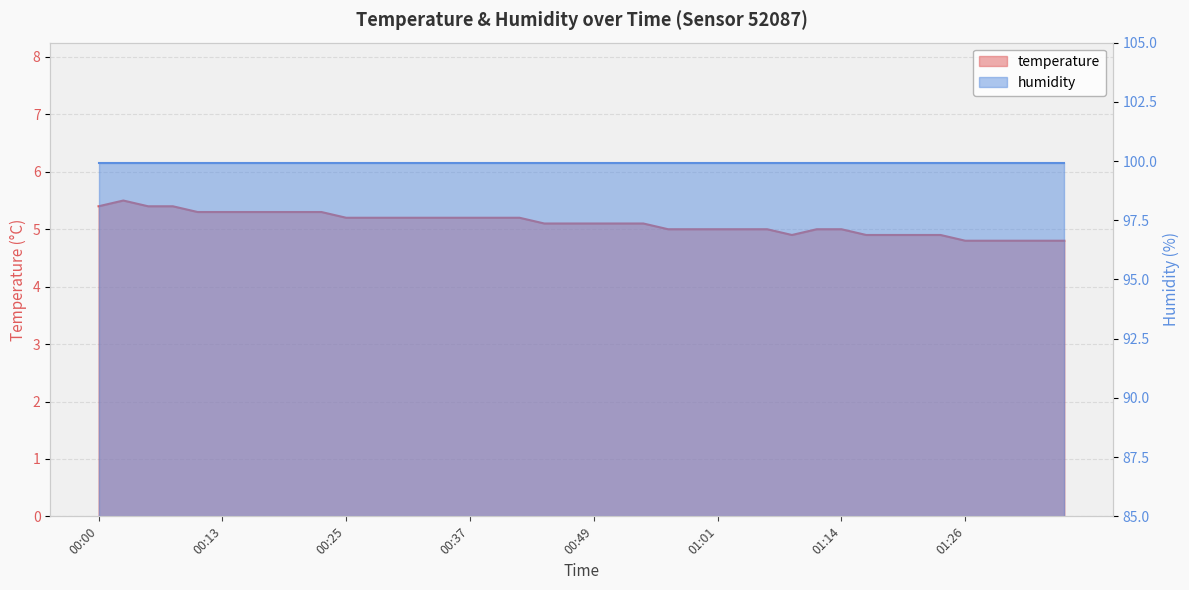

What is the label of the 2nd point from the right?

01:33